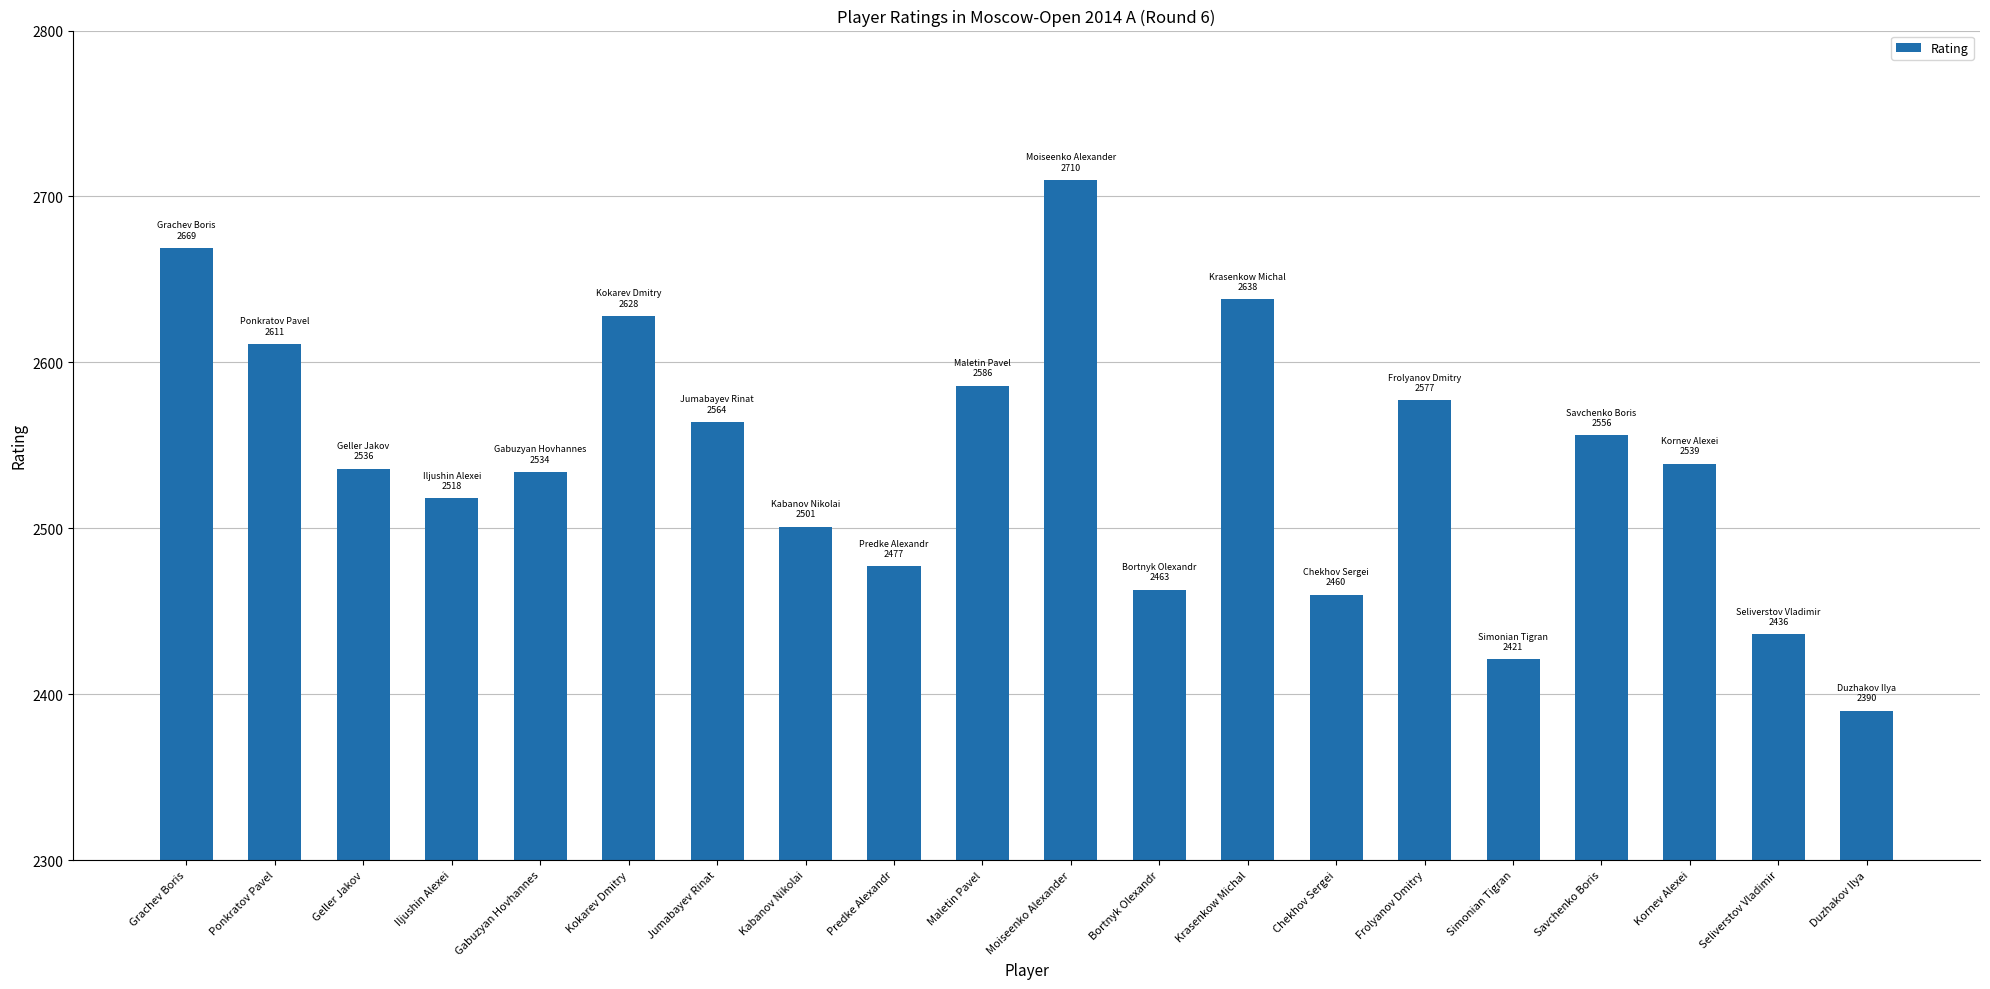

The chart shows a value of 3167 at Simonian Tigran. True or false?

False